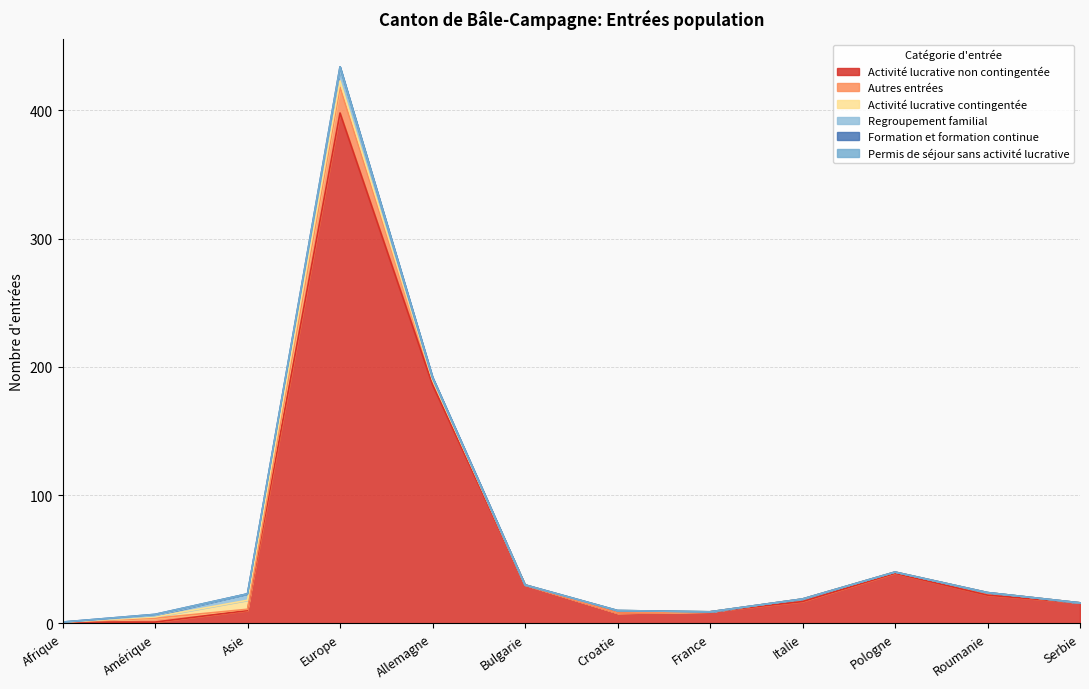

Which series has the largest range (max minus min)?

Activité lucrative non contingentée